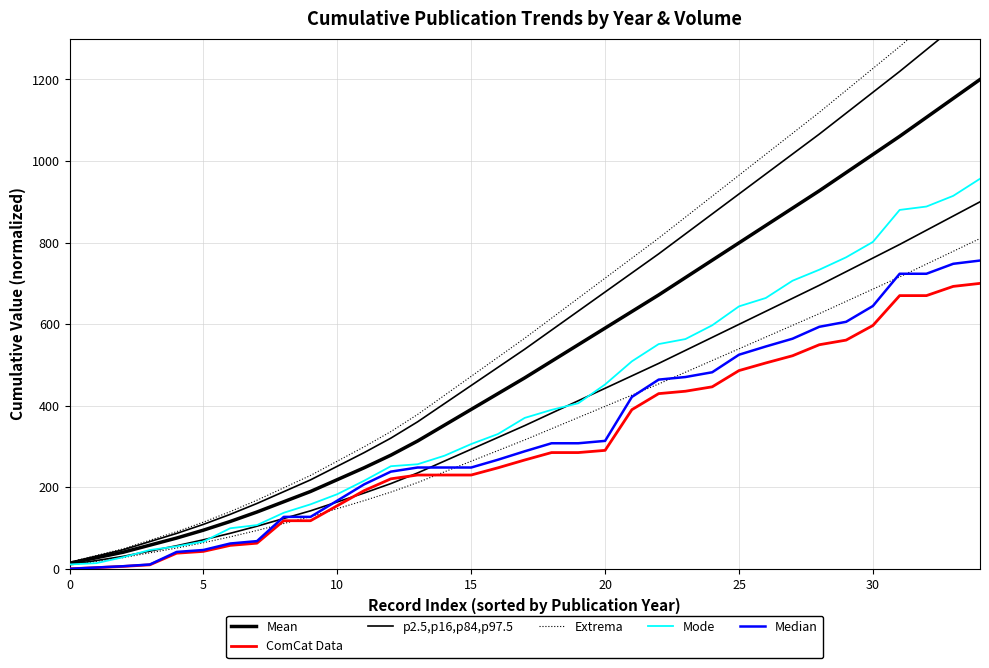

Reading left to right, transcribe all the data shown in this chart.

Mean: 13.5	27.1	40.6	58.1	75.5	94.8	116.1	139.4	164.5	189.7	218.7	247.7	278.7	313.5	352.3	391.0	429.7	468.4	509.0	549.7	590.3	631.0	671.6	714.2	756.8	799.4	841.9	884.5	927.1	971.6	1016.1	1060.6	1107.1	1153.5	1200.0
ComCat Data: 0.0	2.9	5.9	9.8	38.3	42.8	57.5	62.9	118.0	118.0	154.8	191.7	220.7	230.1	230.1	230.1	247.8	266.9	285.1	285.1	290.5	390.3	429.6	435.5	446.3	486.2	504.8	522.5	549.6	560.9	596.8	670.0	670.0	692.6	700.0
p2.5,p16,p84,p97.5: 15.6	31.2	46.7	66.8	86.8	109.1	133.5	160.3	189.2	218.1	251.5	284.9	320.5	360.6	405.1	449.6	494.1	538.6	585.4	632.1	678.9	725.6	772.4	821.3	870.3	919.3	968.2	1017.2	1066.2	1117.4	1168.5	1219.7	1273.2	1326.6	1380.0
Extrema: 16.4	32.7	49.1	70.1	91.1	114.5	140.2	168.3	198.7	229.0	264.1	299.1	336.5	378.6	425.4	472.1	518.8	565.6	614.7	663.7	712.8	761.9	811.0	862.4	913.8	965.2	1016.6	1068.1	1119.5	1173.2	1227.0	1280.7	1336.8	1392.9	1449.0
Mode: 10.7	13.9	28.5	46.1	55.0	66.9	99.5	107.3	137.5	158.2	183.1	216.0	251.6	256.5	277.4	306.0	330.6	370.2	389.8	406.1	452.1	508.8	551.2	563.5	597.2	643.6	664.2	706.5	733.5	763.9	801.6	880.1	888.4	914.6	956.6
Median: 0.0	3.2	6.4	10.6	41.4	46.2	62.1	68.0	127.4	127.4	167.2	207.1	238.4	248.5	248.5	248.5	267.6	288.3	307.9	307.9	313.8	421.5	464.0	470.4	482.1	525.1	545.2	564.3	593.5	605.8	644.5	723.6	723.6	748.0	756.0